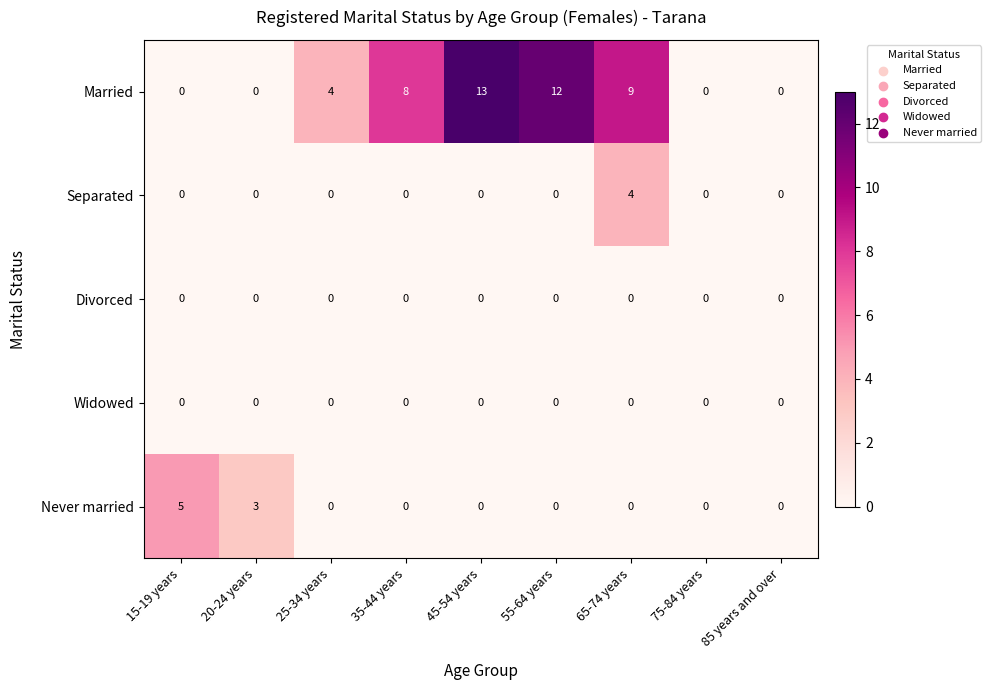

What is the greatest value displayed?

13